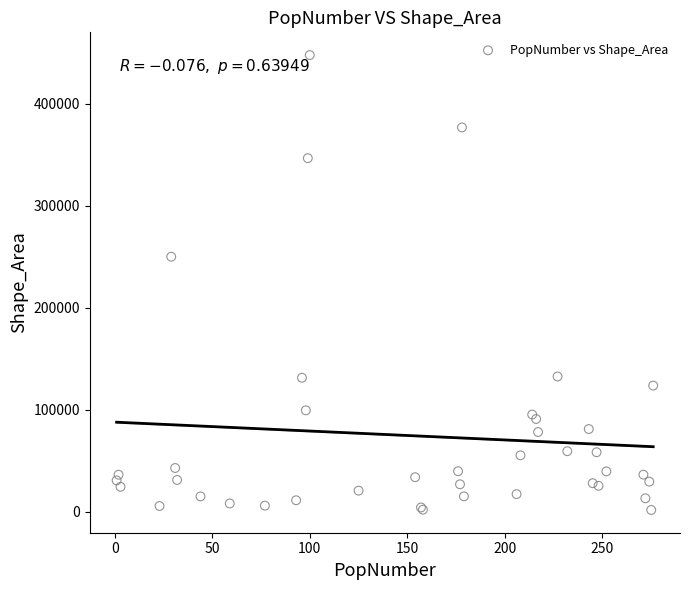

What Y value in the scatter plot is closest to 224715?

250028